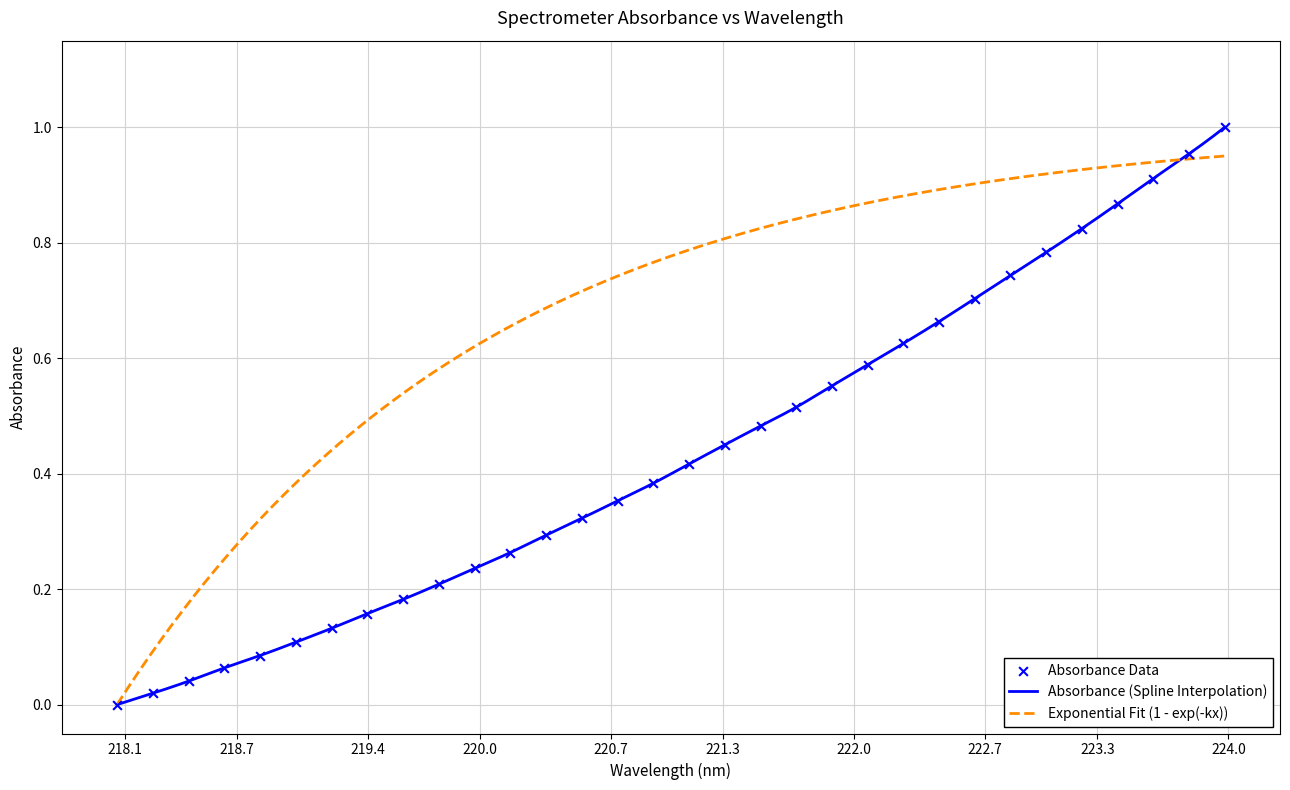

Between 219.3979 and 218.8244, which is larger?

219.3979